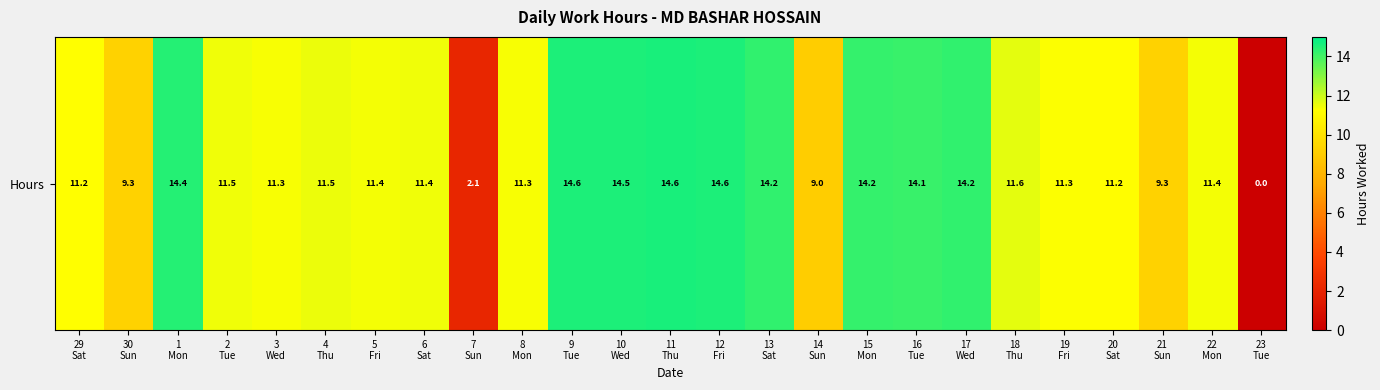

True or false: the data shows 0.0 at 23
Tue.

True